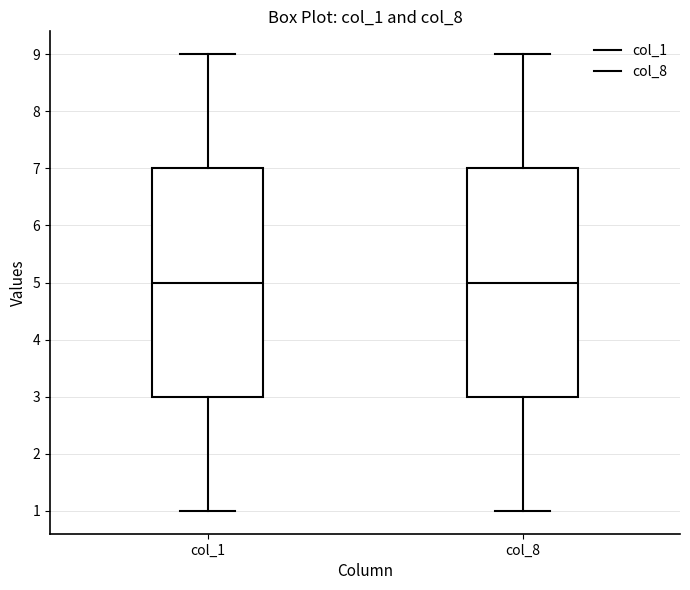

Reading left to right, read every box against the y-axis: the position of its median line, the range the box covers, and the ends of its whiskers. The values are not printed on the chart, so give them approximately, as read against the axis.

col_1: median 5, box 3 to 7, whiskers 1 to 9
col_8: median 5, box 3 to 7, whiskers 1 to 9